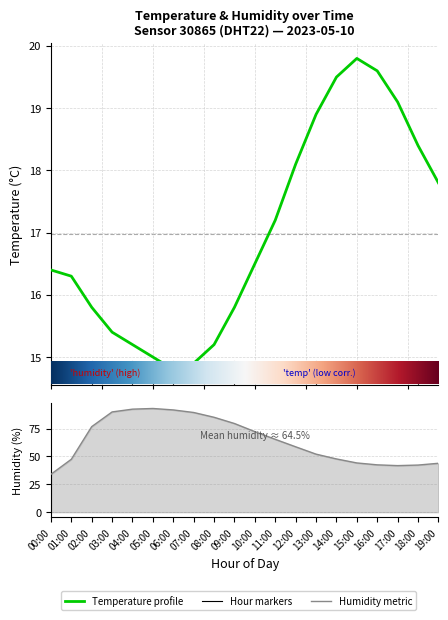

Which has a higher value, 13:00 or 02:00?

13:00